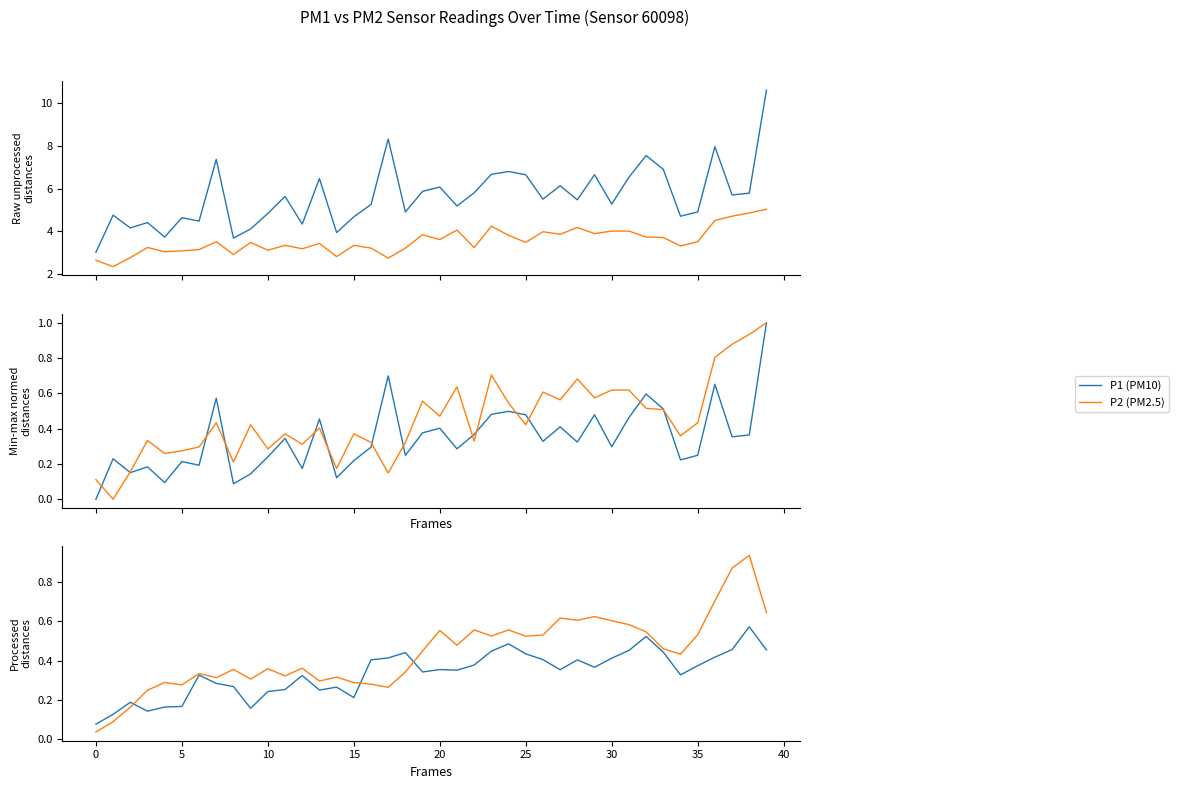

Read the P1 (PM10) value at 15.

0.2